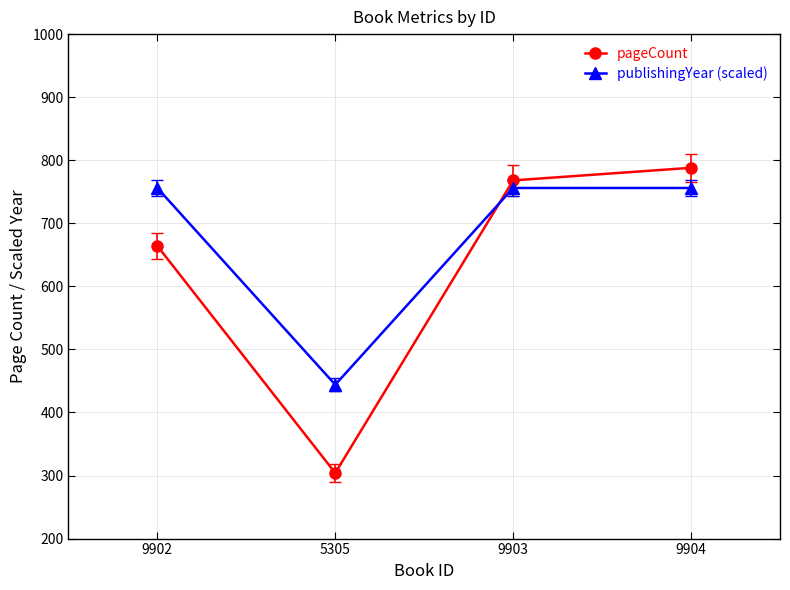

Rank the series by their average value, from lowest to highest.

pageCount, publishingYear (scaled)